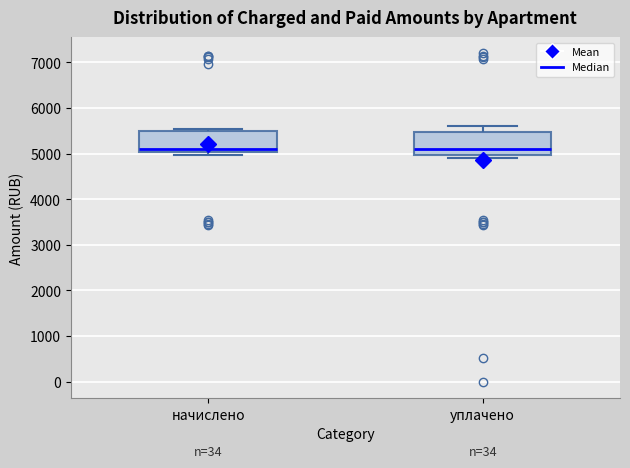

Where does the upper whisker of the box for уплачено end on the y-axis? The values are not printed on the chart, so give them approximately, as read against the axis.

5600